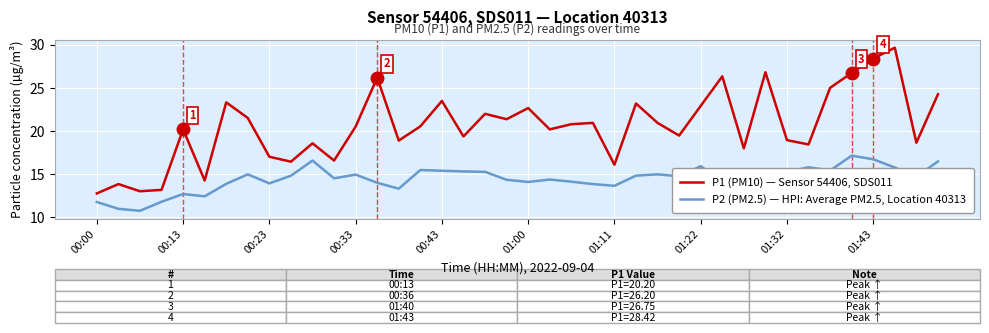

Which series has the widest spread of values?

P1 (PM10) — Sensor 54406, SDS011